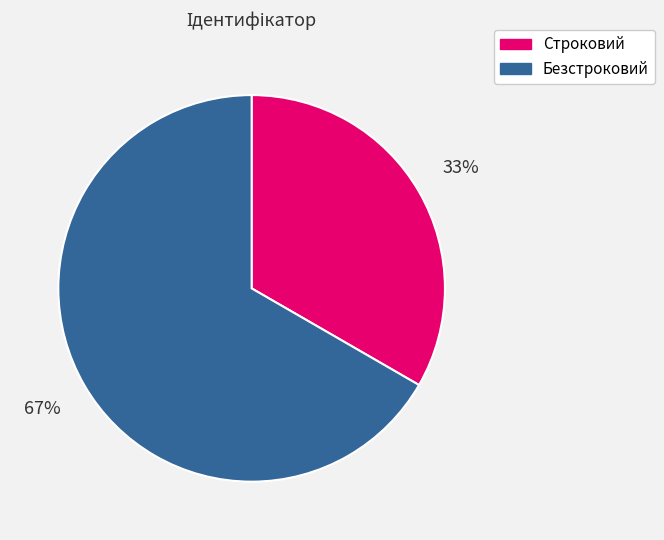

Which category has the biggest portion of the pie?

Безстроковий